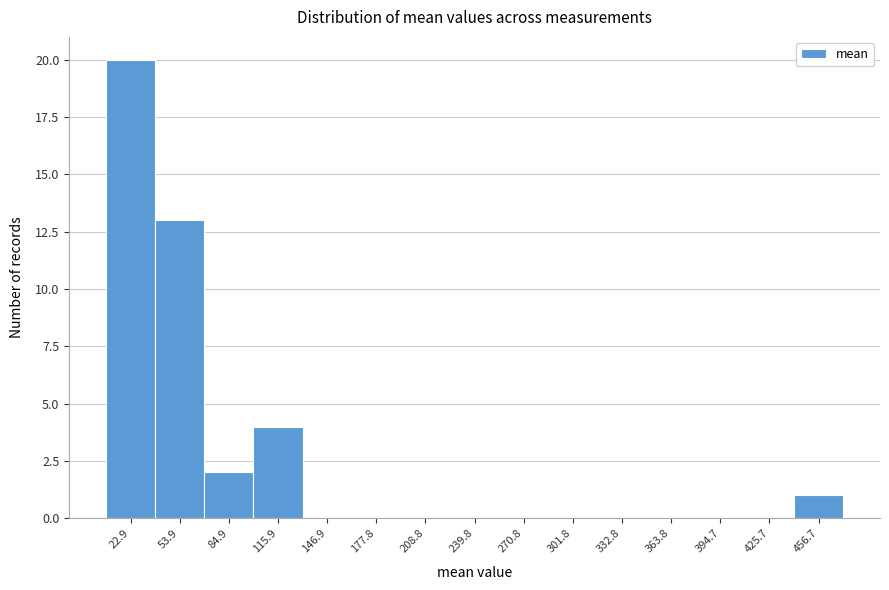

How tall is the bar that spans 100 to 130 on the x-axis? Neither the bar edges nor the heights are printed on the chart, so give them approximately, as read against the axes.

4